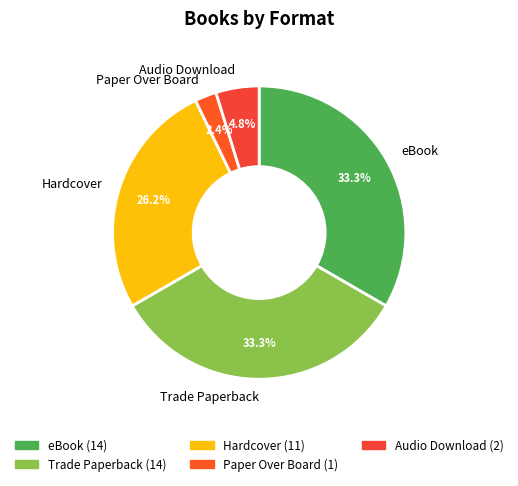

Which slice is the smallest?

Paper Over Board